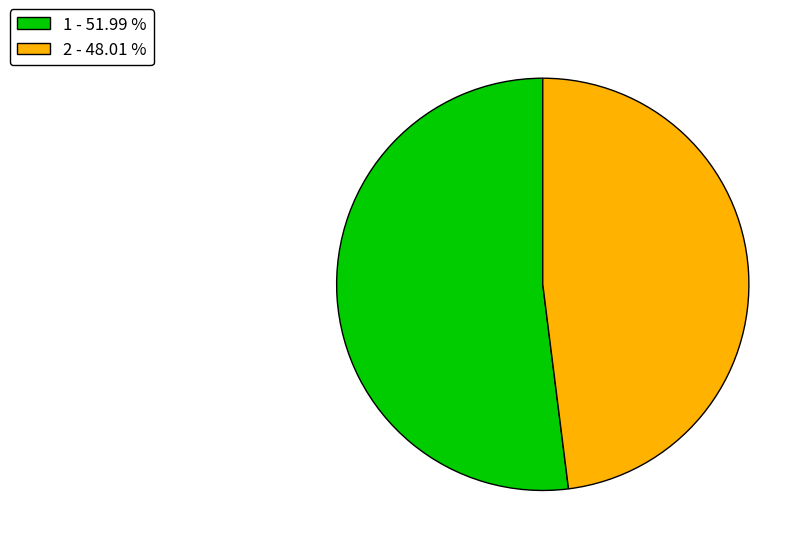

Is it true that 1 is 52% of the pie?

True